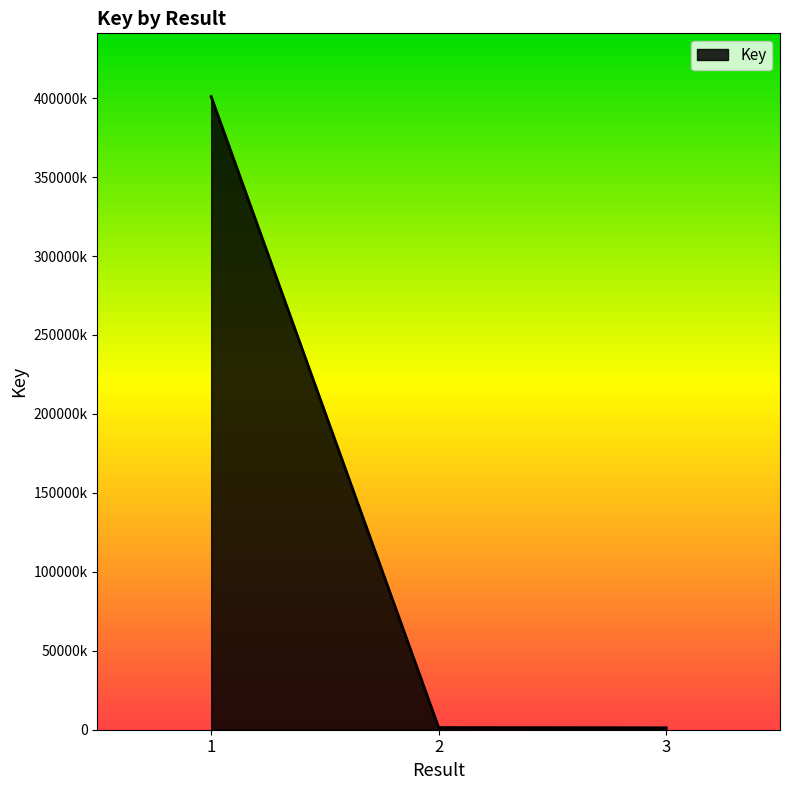

What is the minimum value shown in the chart?

1234469